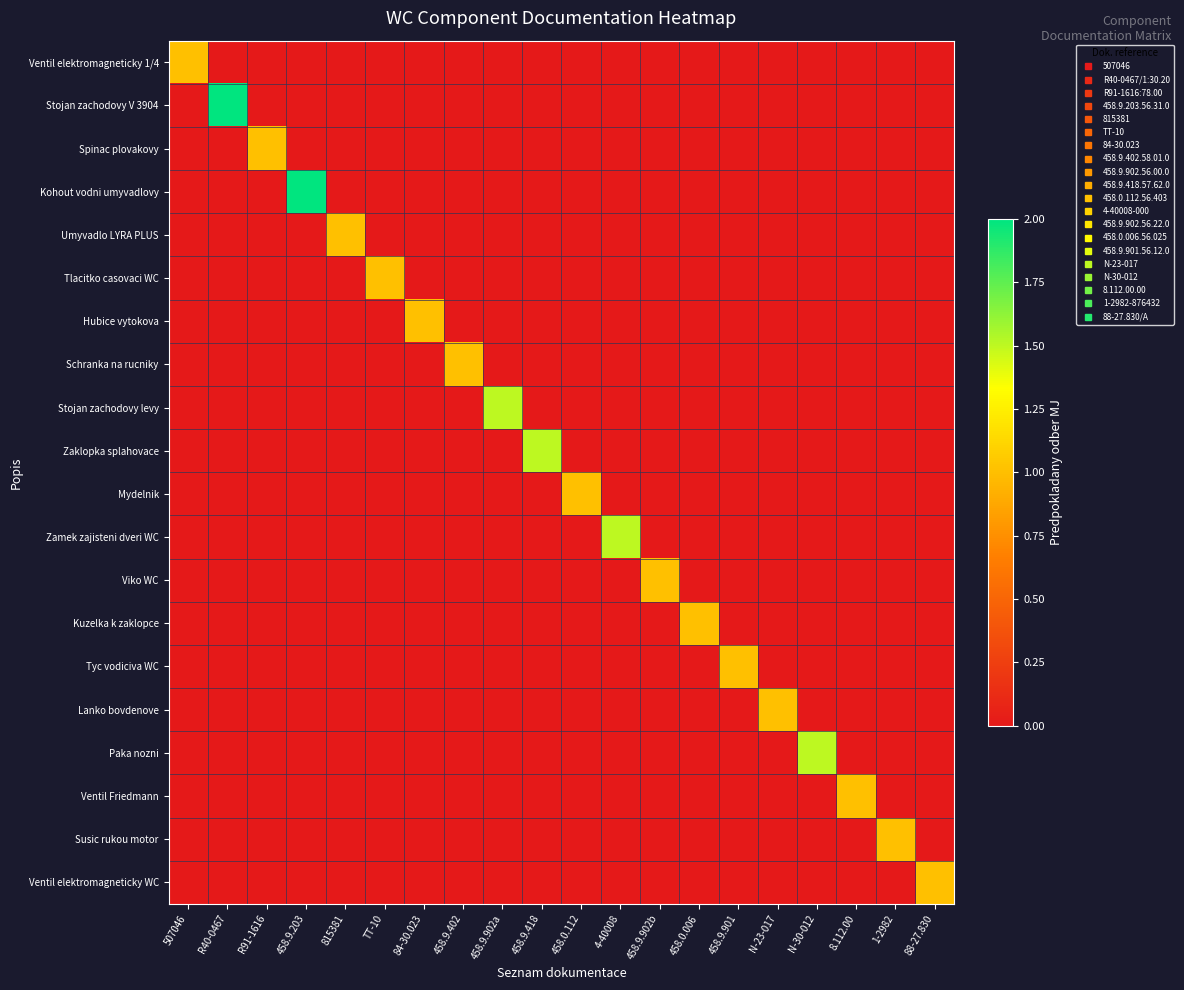

Which series has the widest spread of values?

Stojan zachodovy V 3904